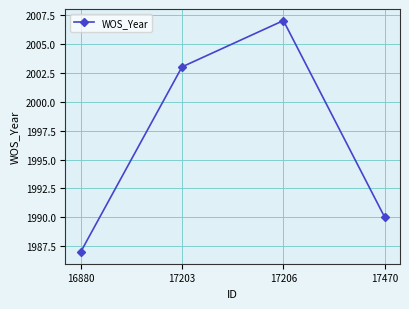

Where is the first local maximum?

17206